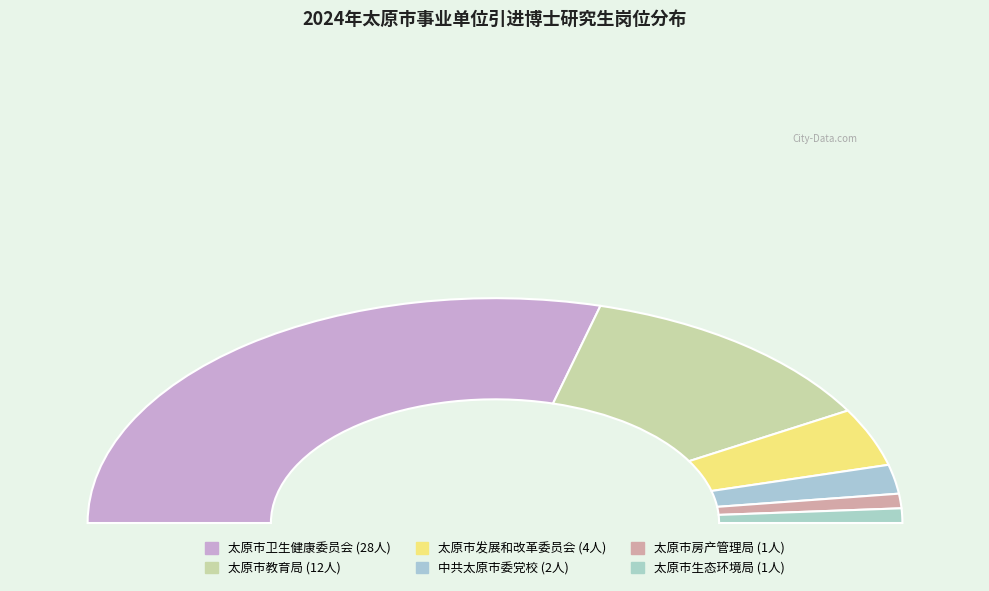

How many segments does this pie chart have?

6